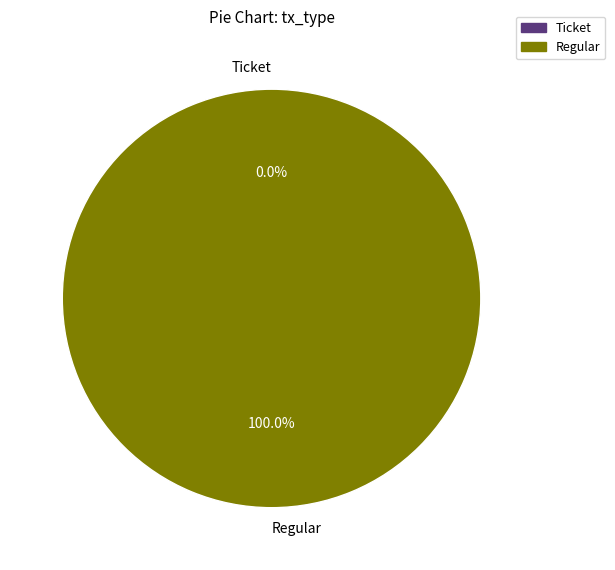

Is it true that Ticket is 1% of the pie?

False